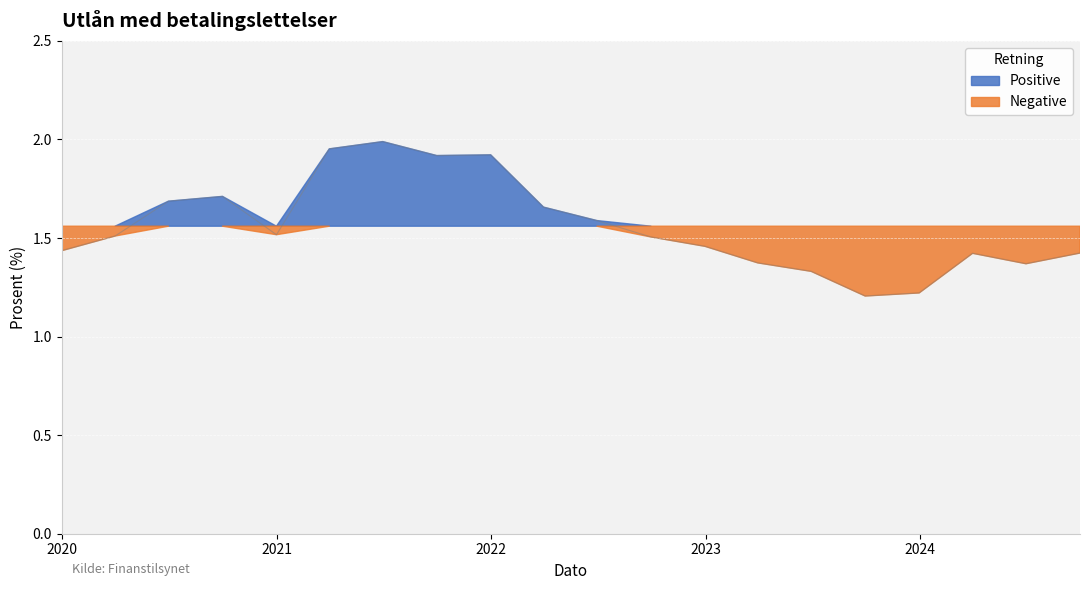

What is the difference between the second highest and minimum values?

0.7